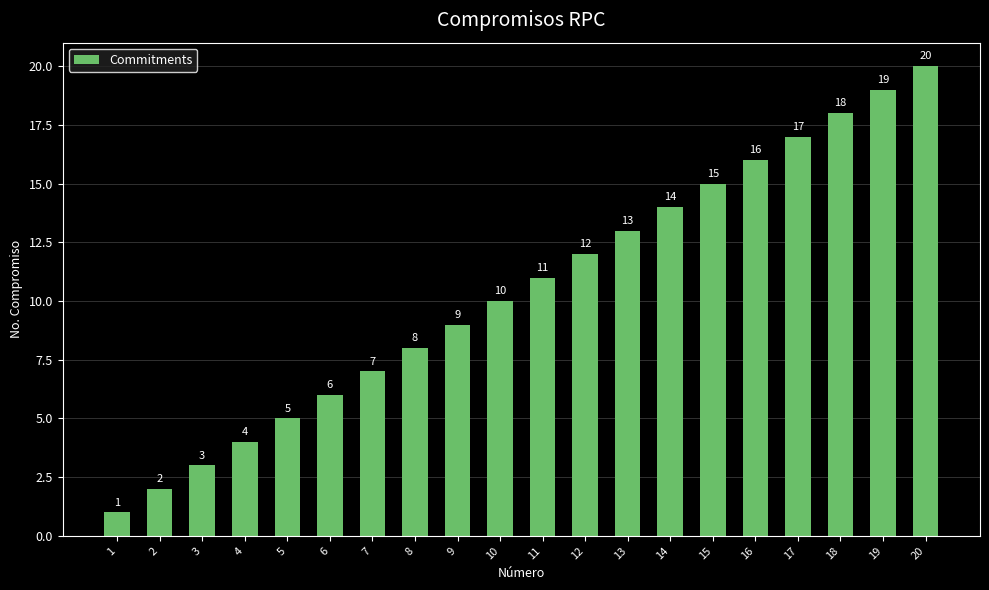

Reading left to right, extract all data points from this chart.

1	2	3	4	5	6	7	8	9	10	11	12	13	14	15	16	17	18	19	20